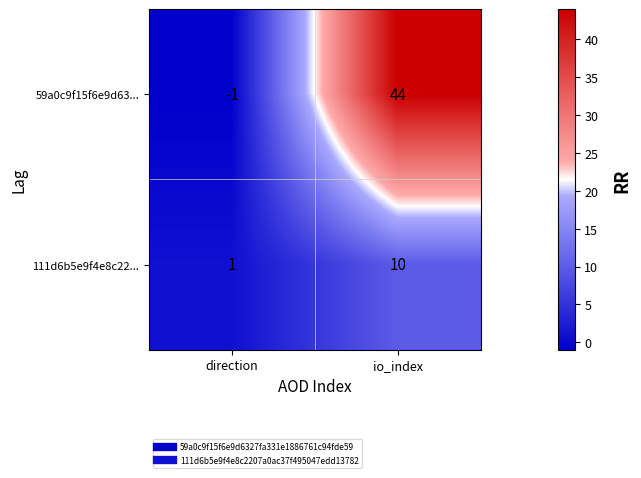

At which category does the chart reach its minimum across all series?

direction